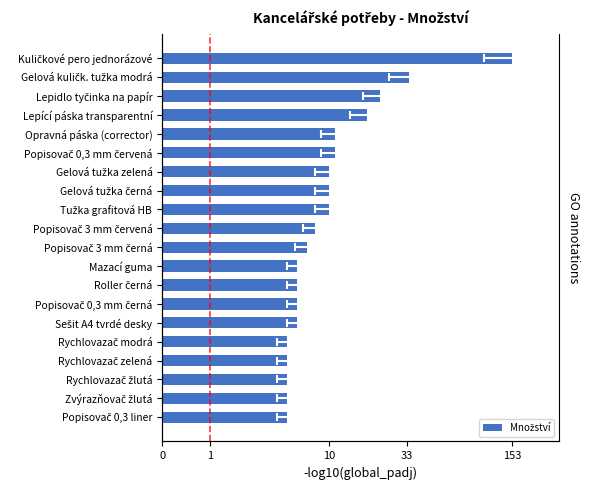

Is it true that the value at Sešit A4 tvrdé desky is 1.5?

False